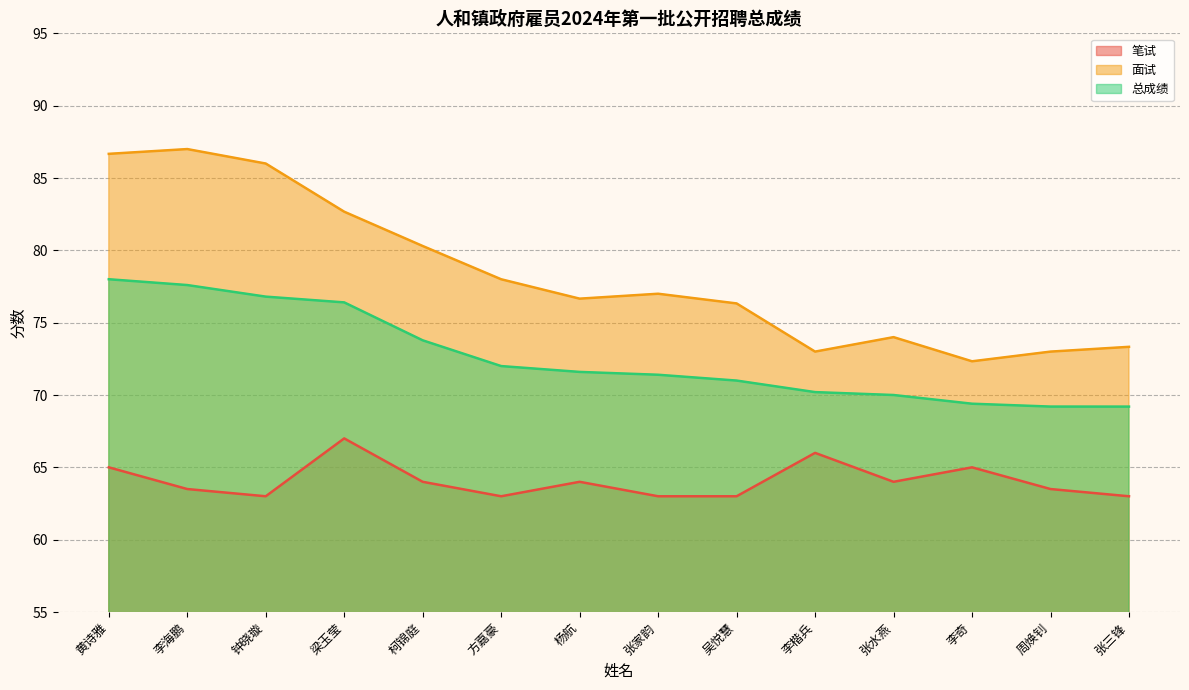

How many values in the 面试 series are below 77?

7